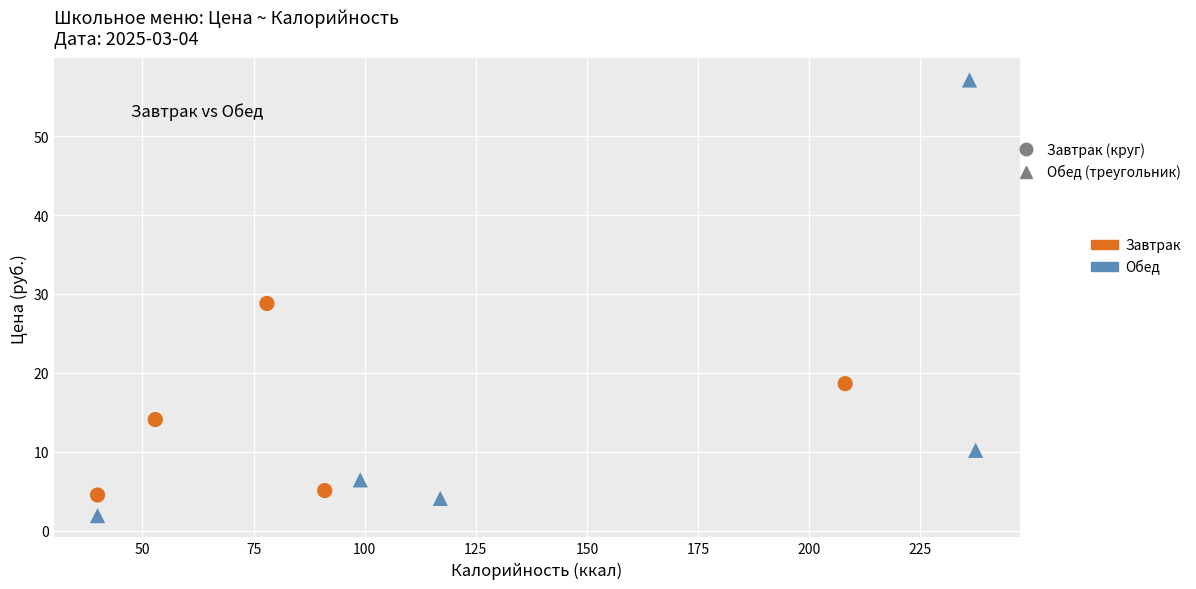

What are all the series names shown in the legend?

Завтрак, Обед